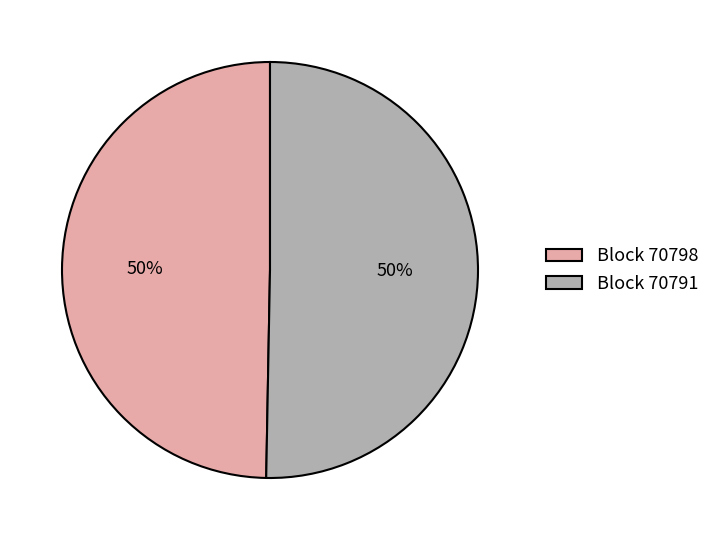

To the nearest percent, what percentage of the pie is Block 70798?

50%